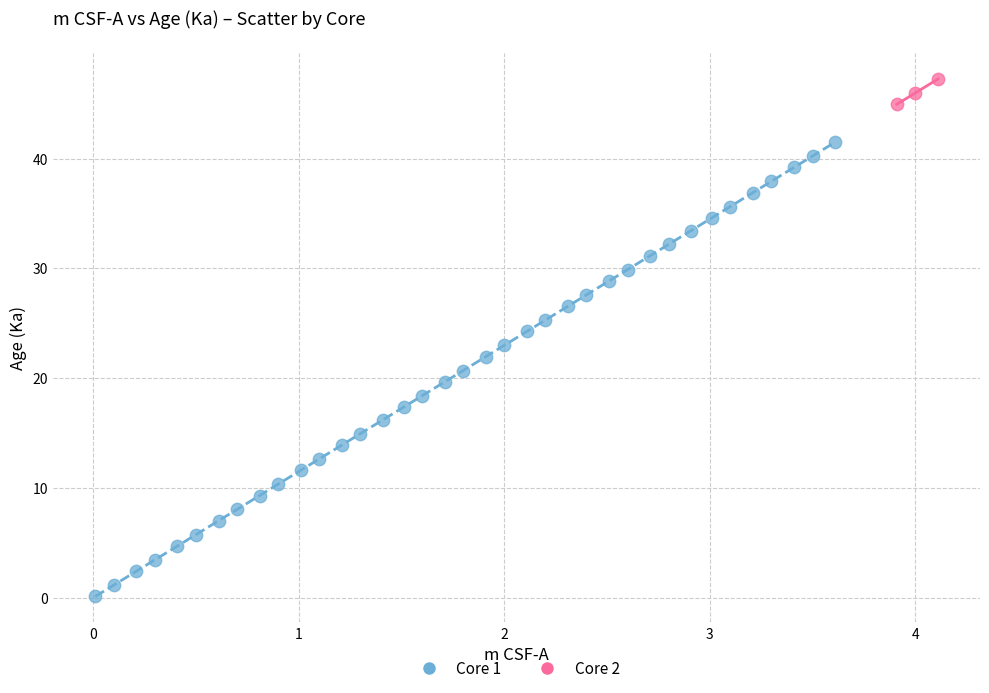

Which series contains the lowest Y value?

Core 1